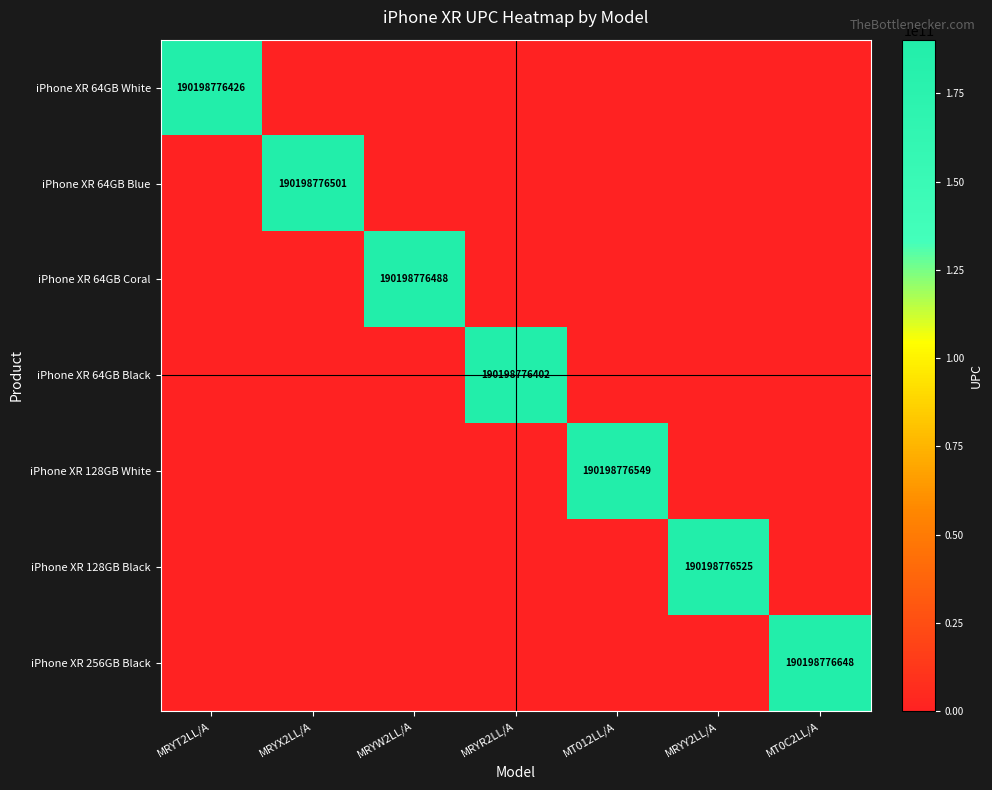

The value of iPhone XR 64GB Coral at MRYW2LL/A is 190198776488. True or false?

True